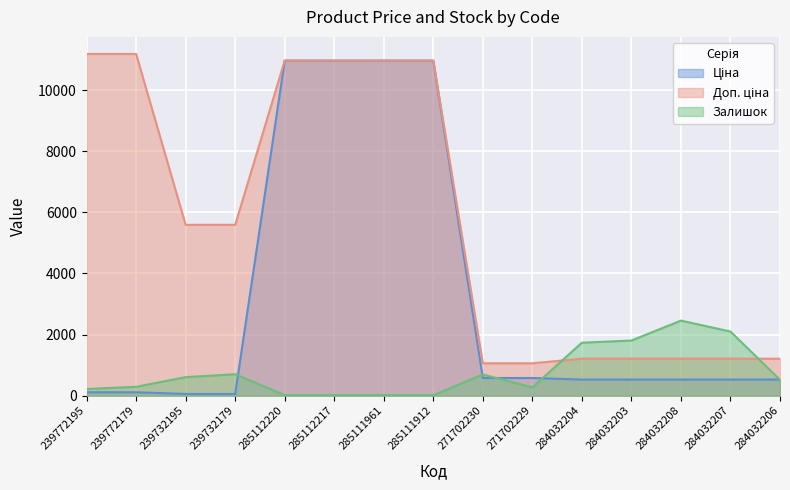

What is the greatest value displayed?

11182.0